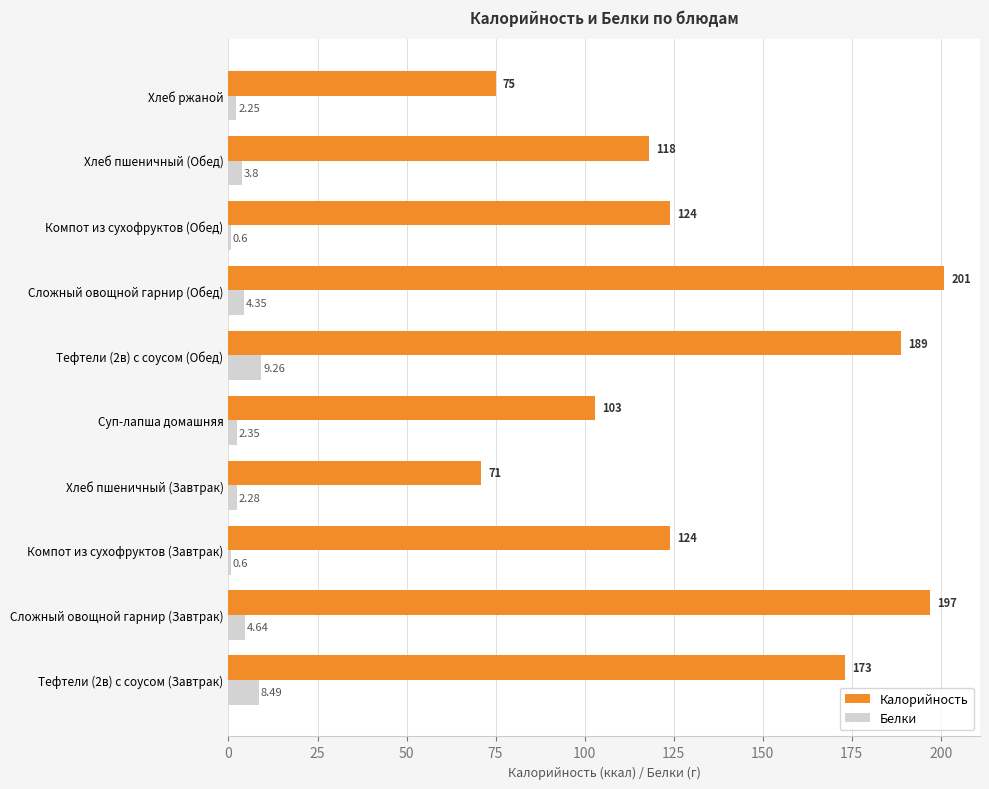

Is the value of Калорийность at Компот из сухофруктов (Завтрак) greater than the value of Белки at Сложный овощной гарнир (Обед)?

Yes